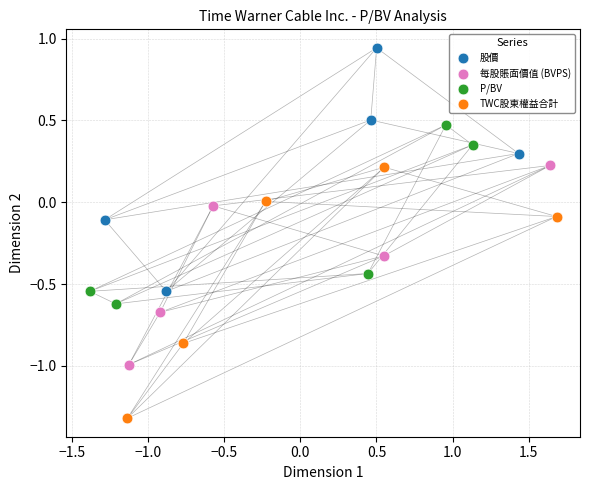

Which series reaches the maximum Y coordinate?

股價